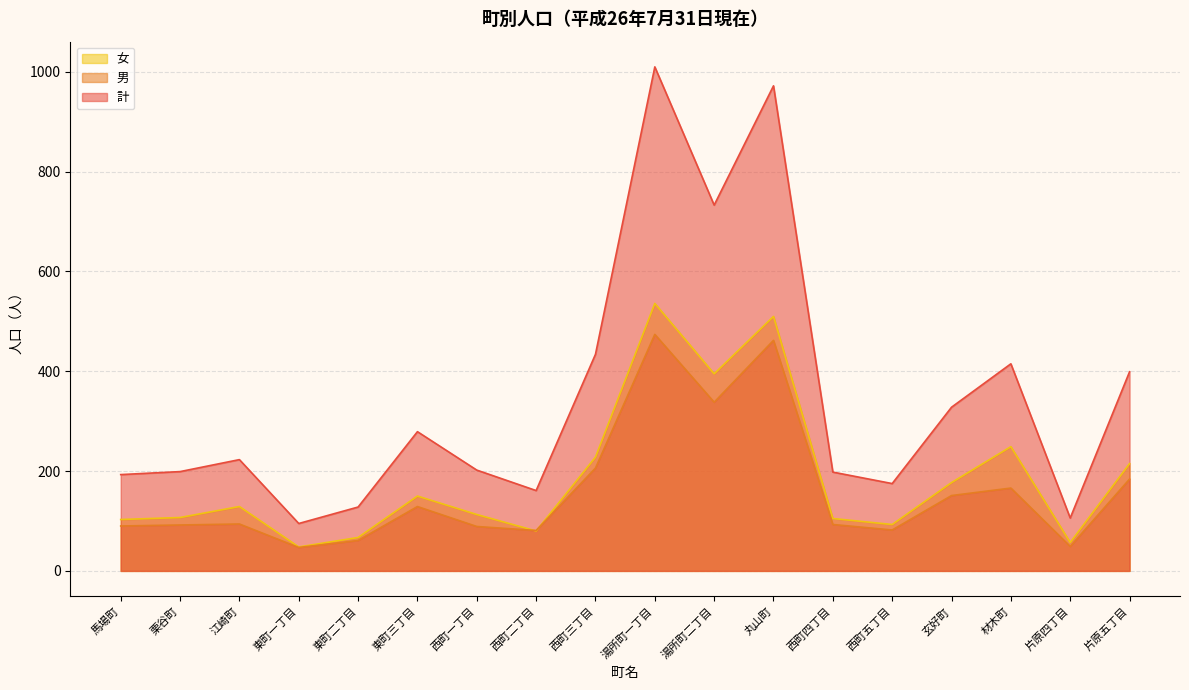

Where is the first local minimum for 男?

東町一丁目